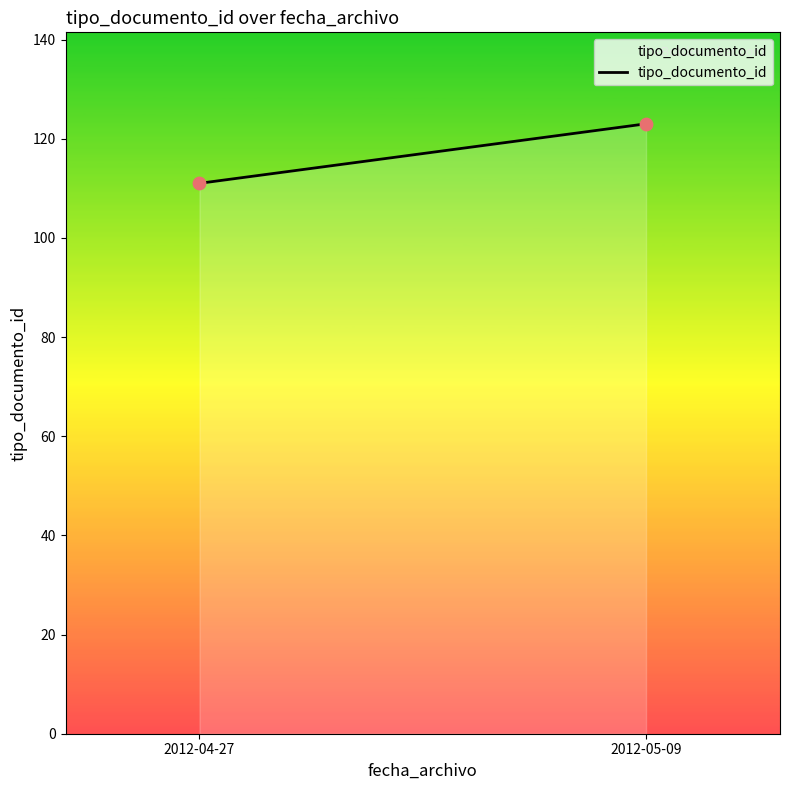

What is the range of Y values (max minus min)?

12